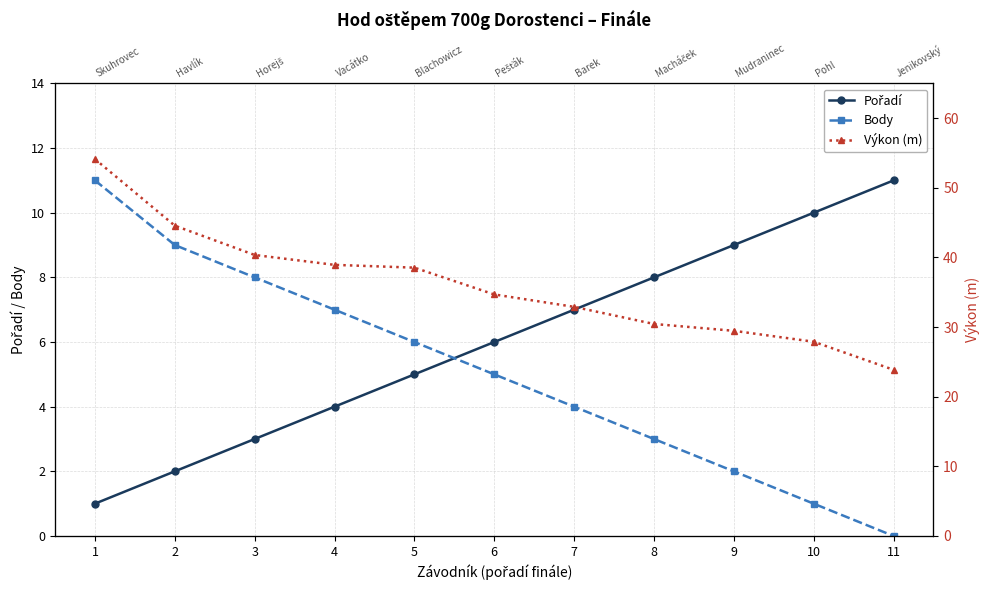

Reading left to right, transcribe all the data shown in this chart.

Pořadí: 1=1.0	2=2.0	3=3.0	4=4.0	5=5.0	6=6.0	7=7.0	8=8.0	9=9.0	10=10.0	11=11.0
Body: 1=11.0	2=9.0	3=8.0	4=7.0	5=6.0	6=5.0	7=4.0	8=3.0	9=2.0	10=1.0	11=0.0
Výkon (m): 1=54.1	2=44.6	3=40.4	4=38.9	5=38.5	6=34.7	7=32.9	8=30.4	9=29.5	10=27.9	11=23.9